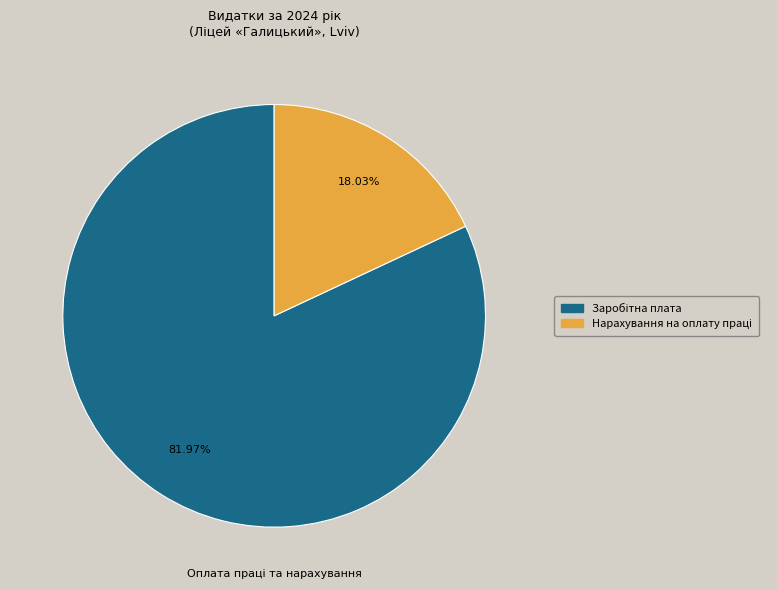

Is there a majority slice in this chart?

Yes